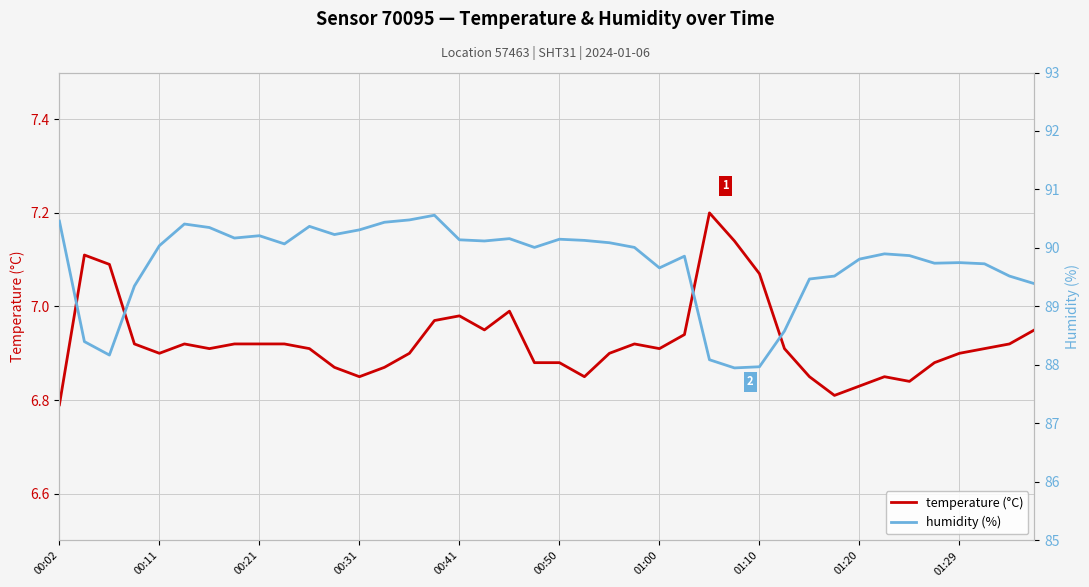

Where does the humidity (%) series first go above 90?

00:02